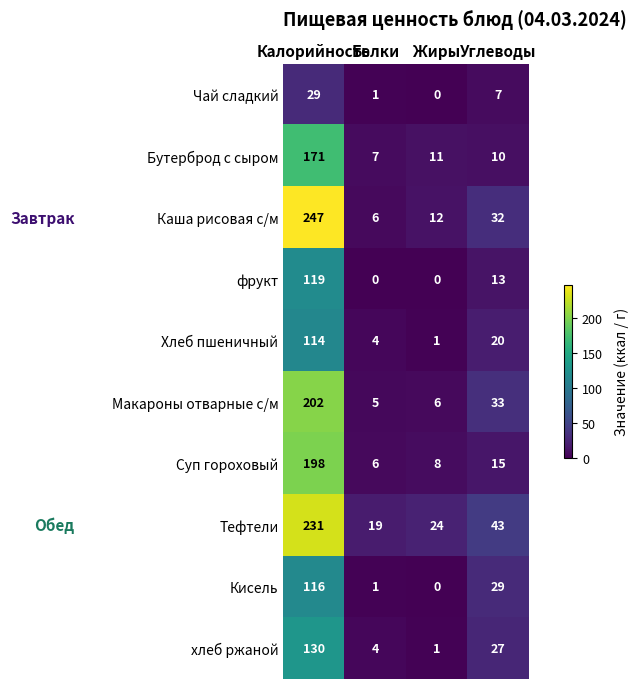

Which series has the largest range (max minus min)?

Каша рисовая с/м